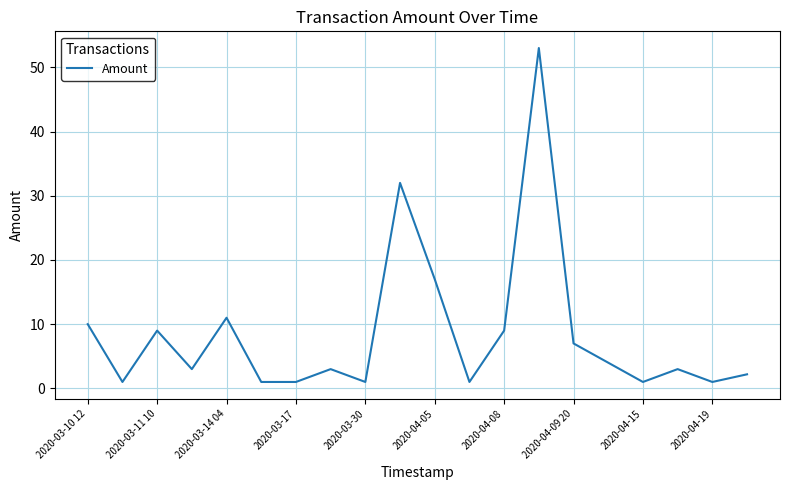

What is the greatest value displayed?

53.0